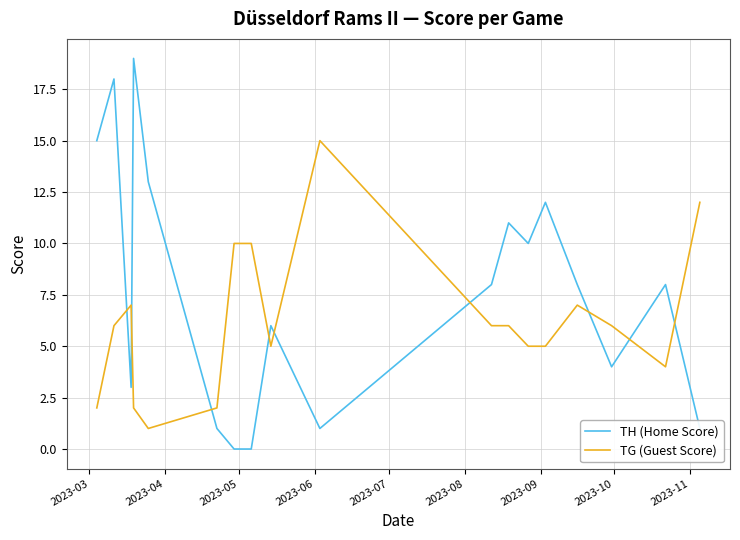

Which series has the largest total across all categories?

TH (Home Score)